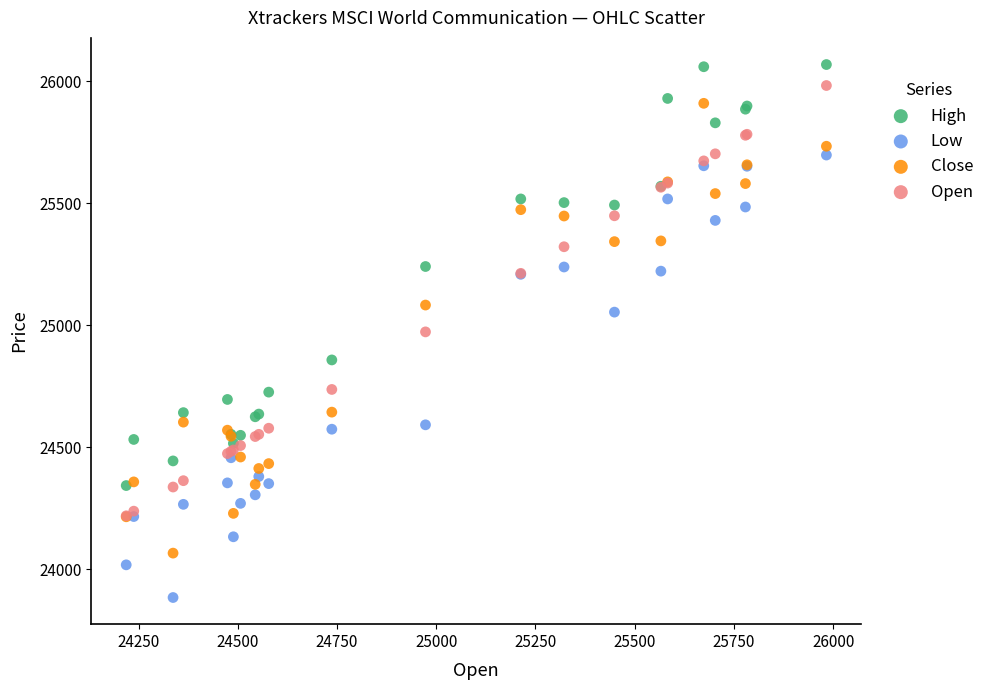

Which series reaches the maximum Y coordinate?

High